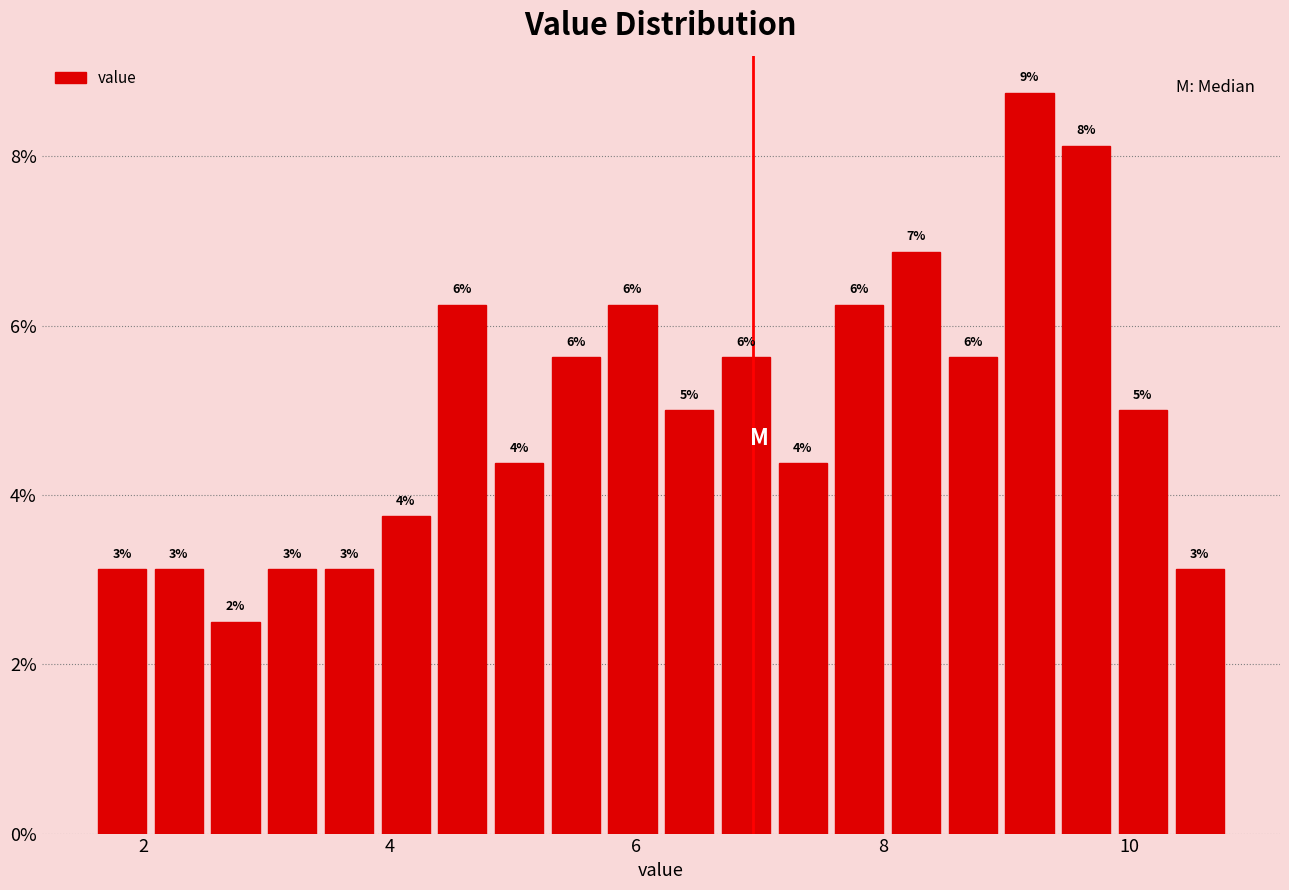

Read against the x-axis, roughly where is the centre of the tallest bar?

9.2